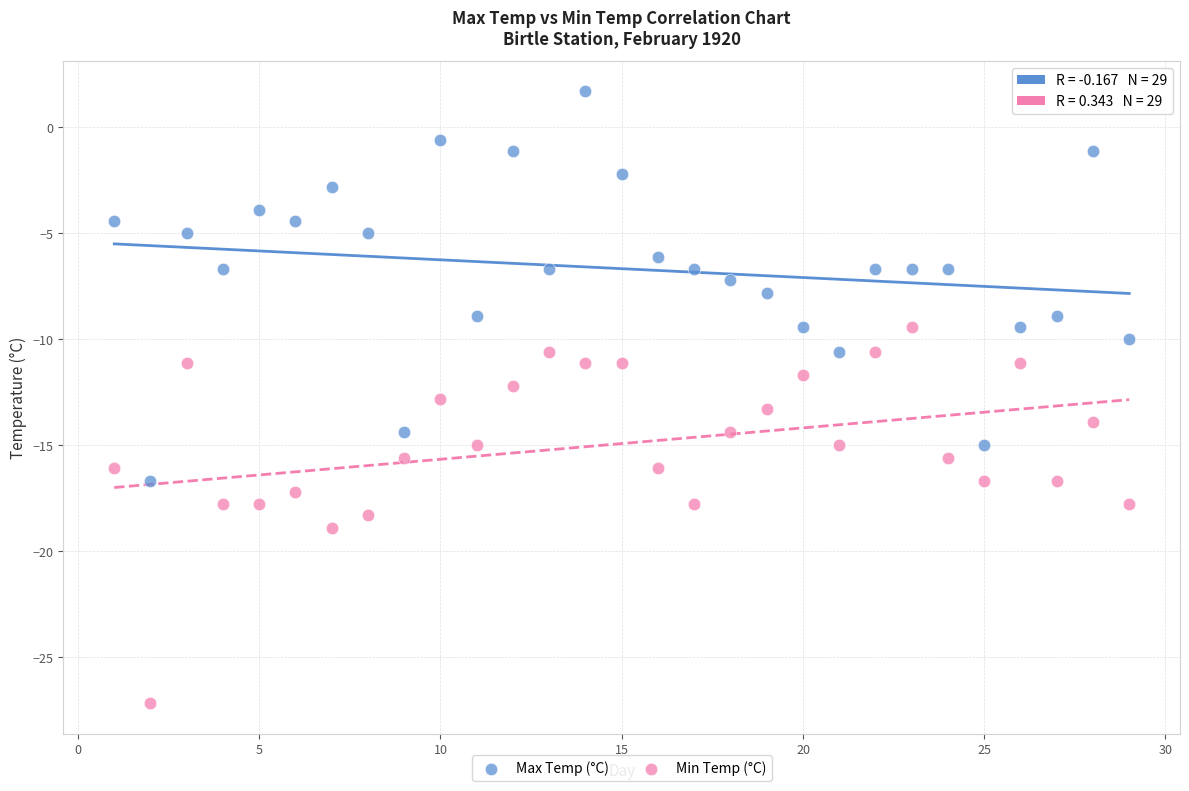

Across all data points, what is the range of X values (max minus min)?

28.0